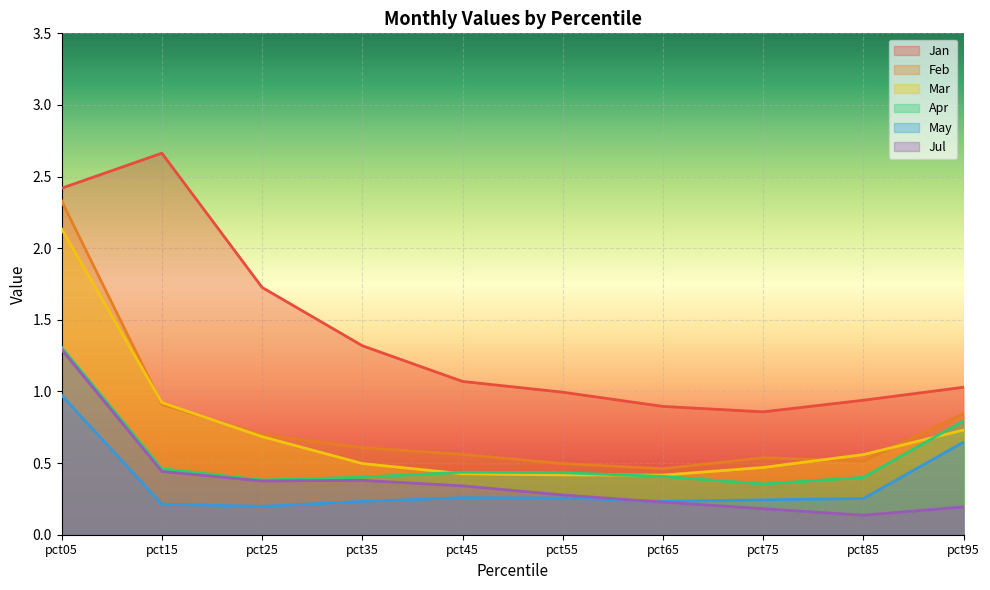

Which series has the largest total across all categories?

Jan